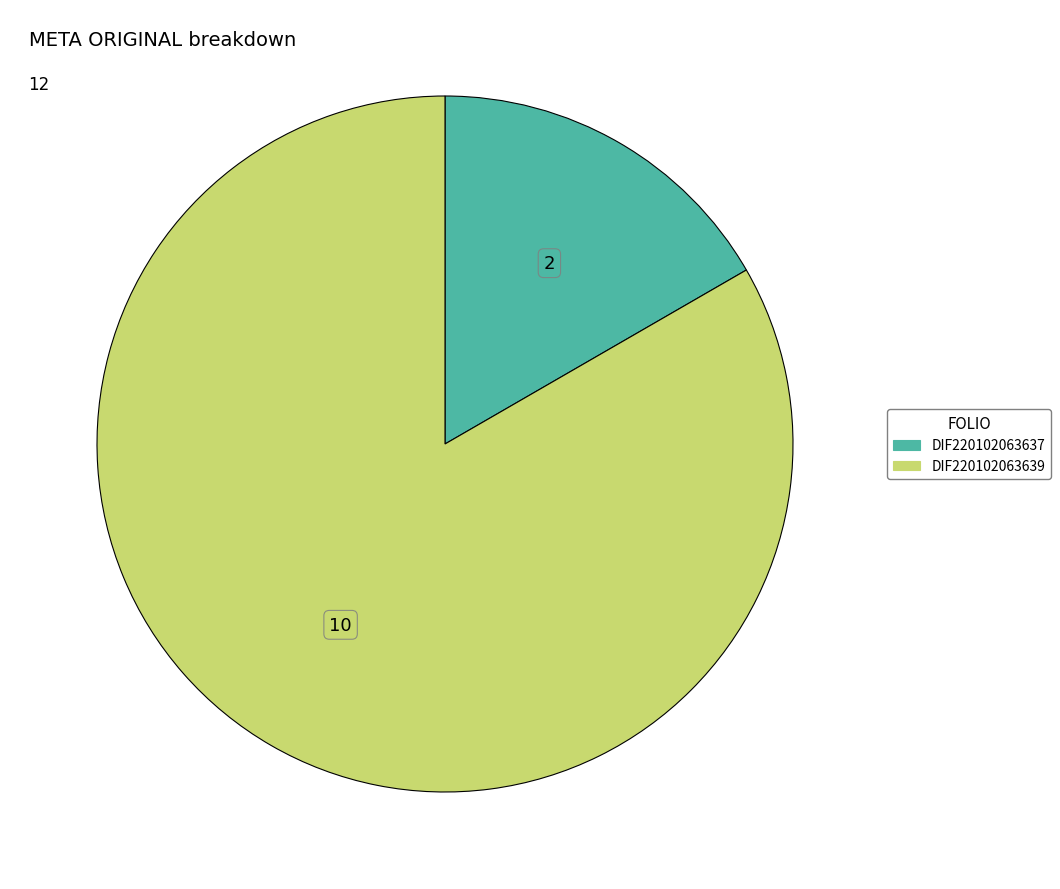

Does DIF220102063639 account for over 50% of the chart?

Yes